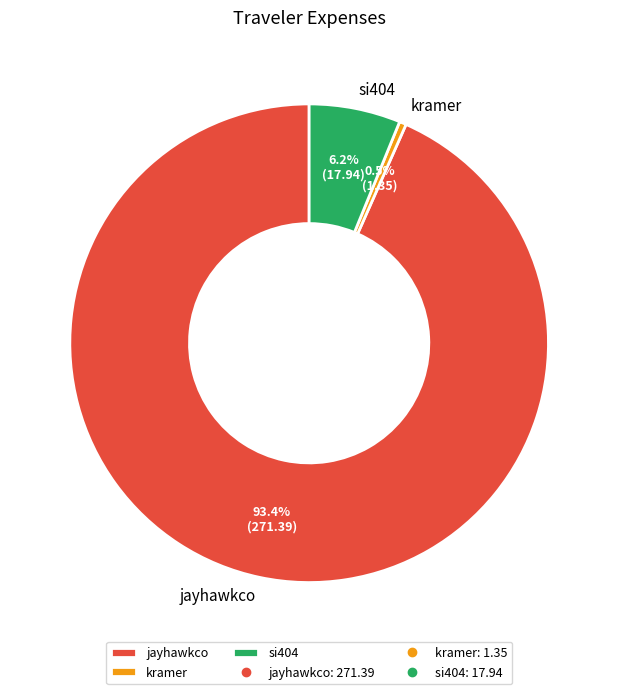

What portion of the pie excludes si404?

93.8%